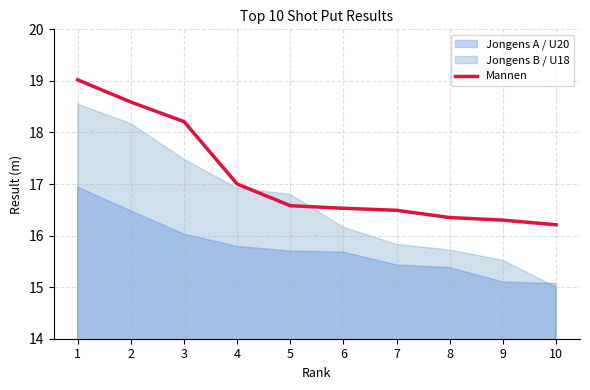

Which category has the highest value across all series?

1